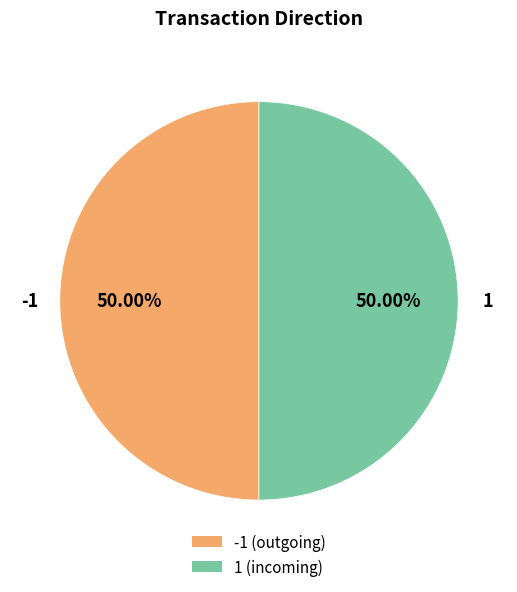

To the nearest percent, what portion does 1 represent?

50%